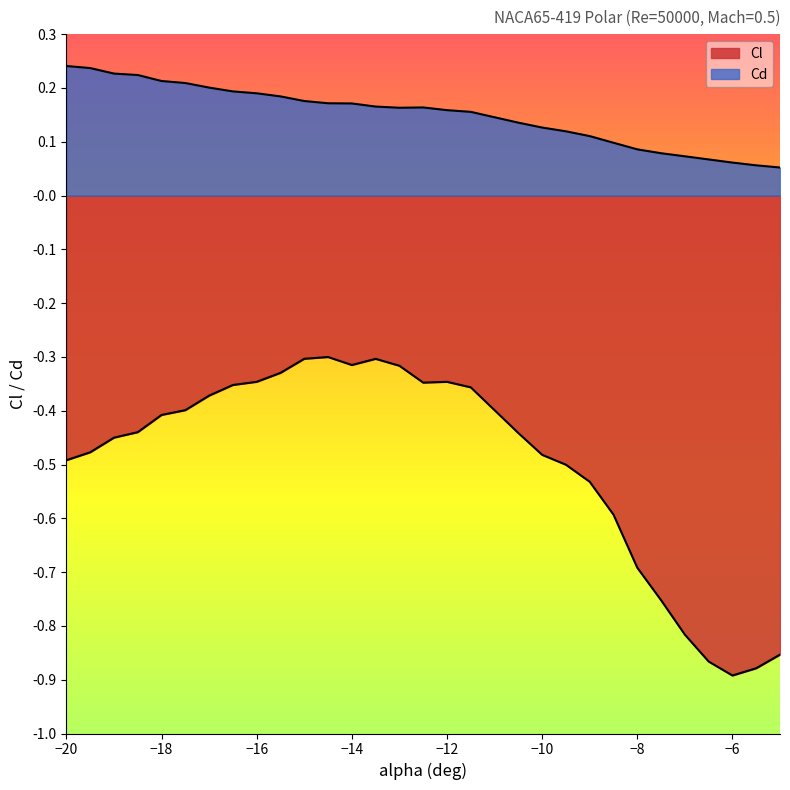

True or false: Cl and Cd cross at least once.

False